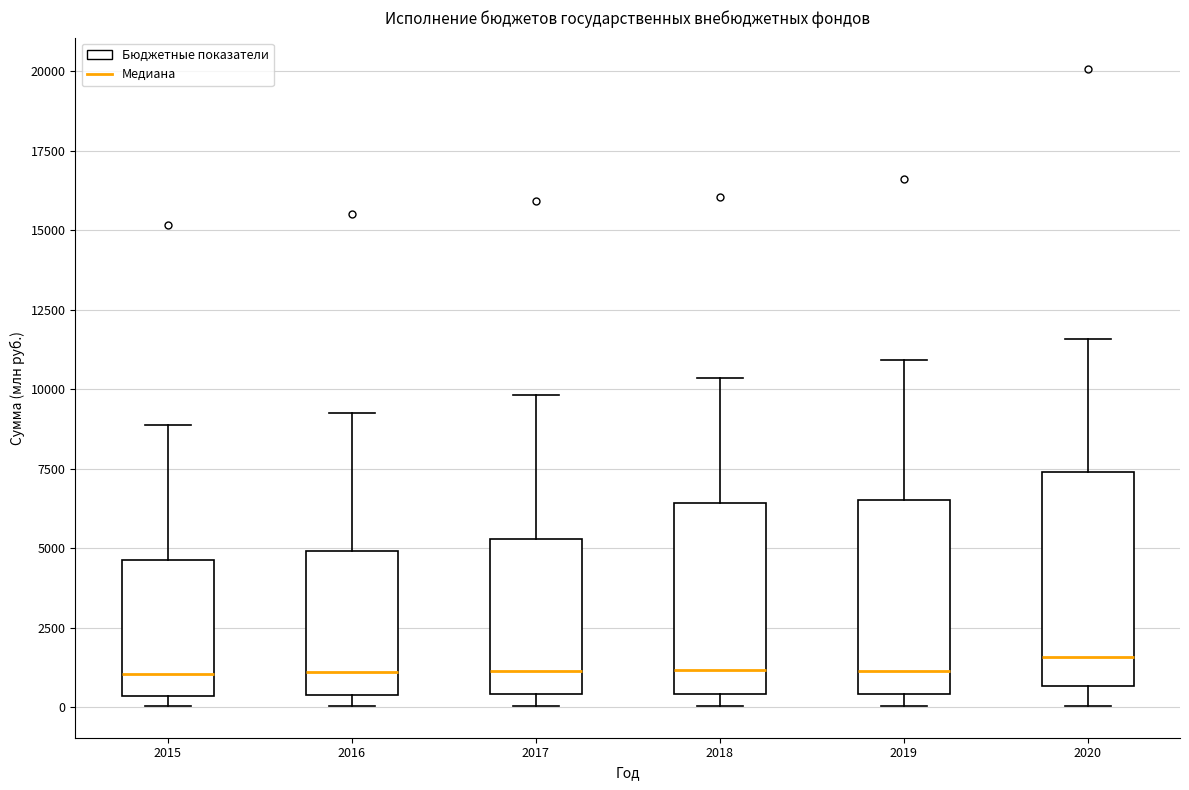

Reading left to right, transcribe this box plot: for each box, give where its median line is, the range the box spans, and where its two whiskers end, as read against the y-axis. The values are not printed on the chart, so give them approximately, as read against the axis.

2015: median 1000, box 500 to 4500, whiskers 0 to 9000
2016: median 1000, box 500 to 5000, whiskers 0 to 9500
2017: median 1000, box 500 to 5500, whiskers 0 to 10000
2018: median 1000, box 500 to 6500, whiskers 0 to 10500
2019: median 1000, box 500 to 6500, whiskers 0 to 11000
2020: median 1500, box 500 to 7500, whiskers 0 to 11500